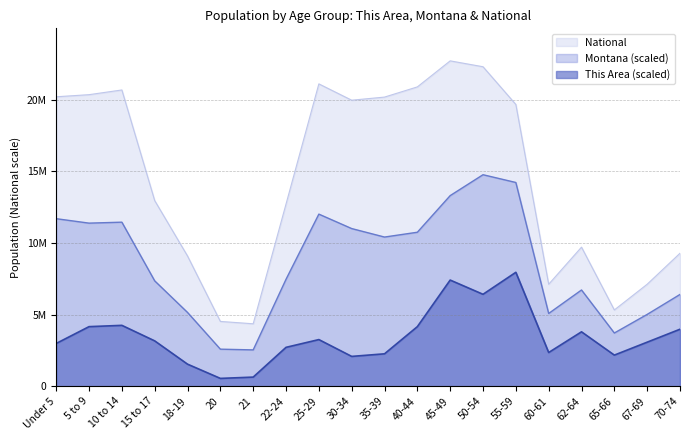

True or false: This Area and National cross at least once.

False